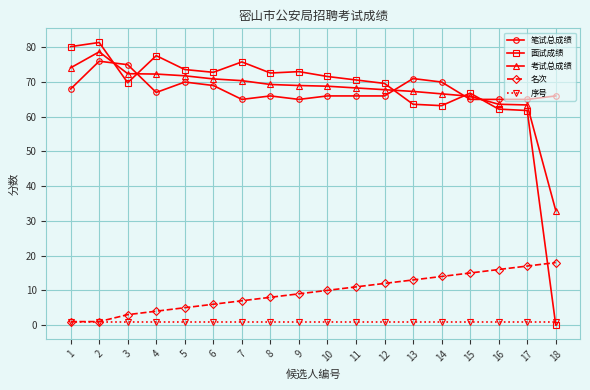

What is the highest value of the 考试总成绩 series?

78.7